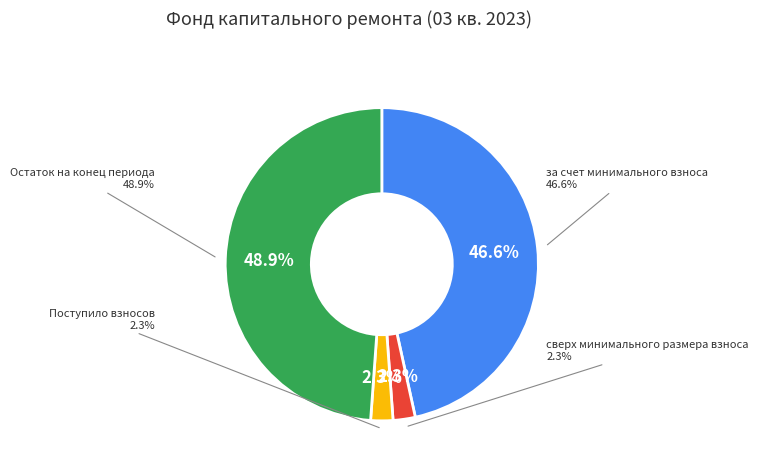

Combined, do сверх минимального размера взноса and Поступило взносов account for over 50%?

No